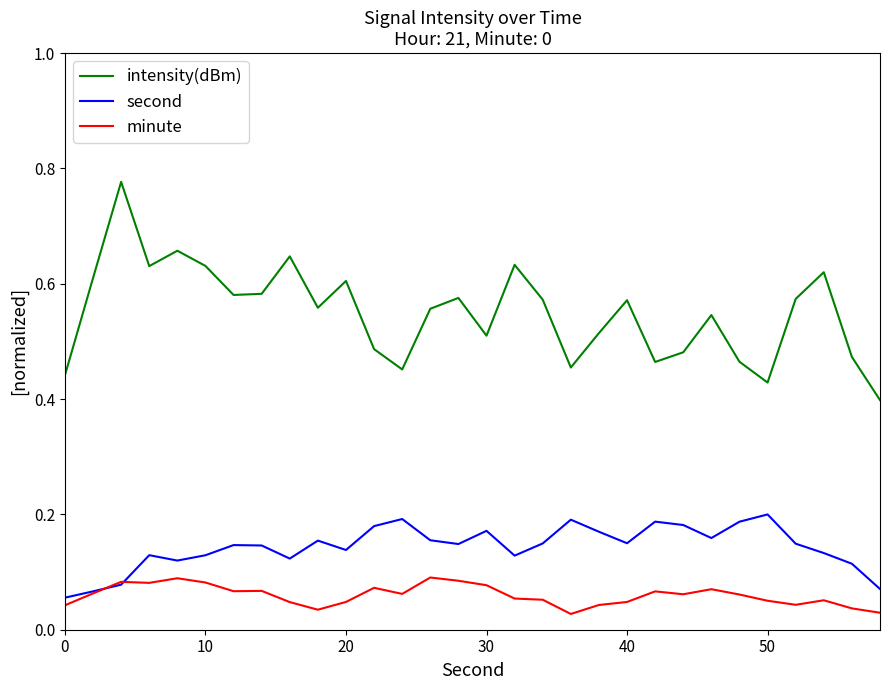

Rank the series by their average value, from highest to lowest.

intensity(dBm), second, minute